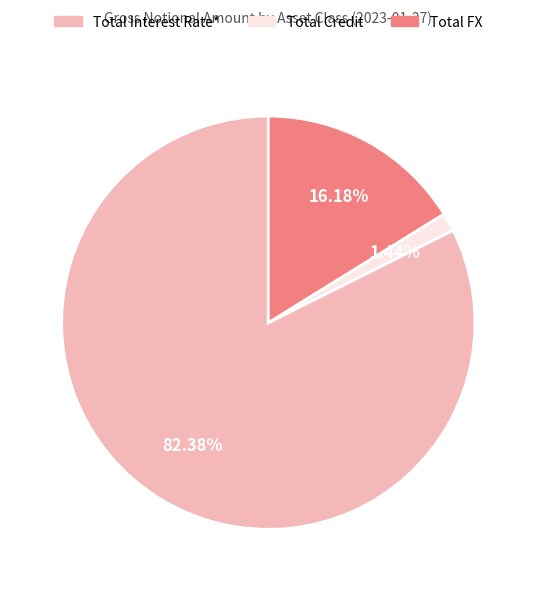

How much of the chart is everything except Total FX?

83.8%